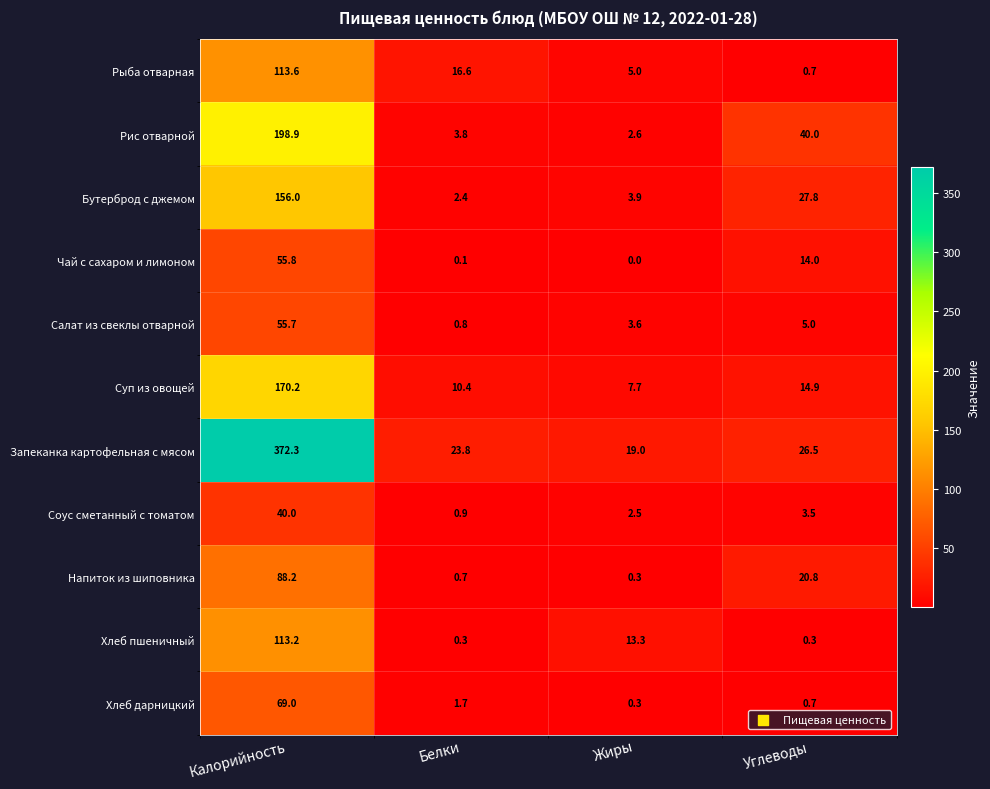

At how many categories does at least one series exceed 89?

1